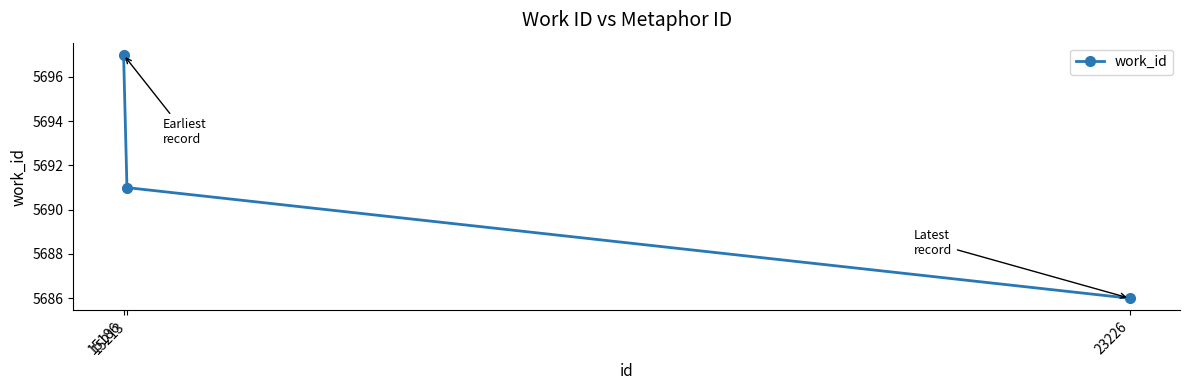

How many lines are shown in the chart?

1